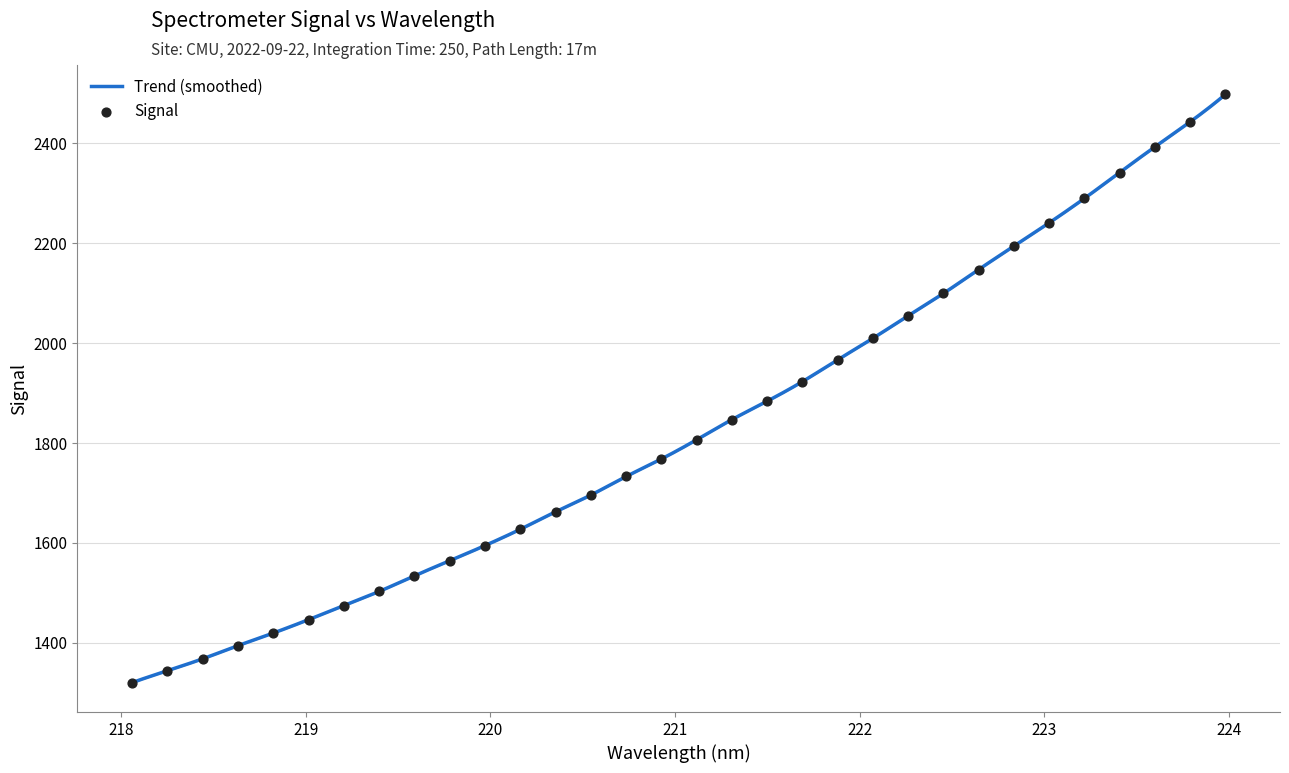

What is the minimum value for Trend (smoothed)?

1320.2